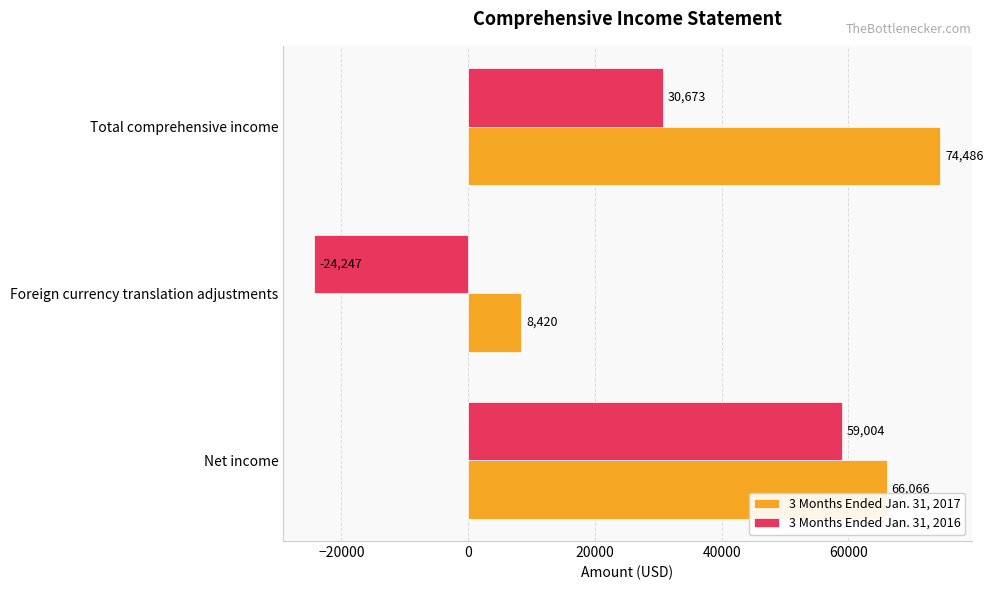

List the labels in order of 3 Months Ended Jan. 31, 2017 value, smallest first.

Foreign currency translation adjustments, Net income, Total comprehensive income